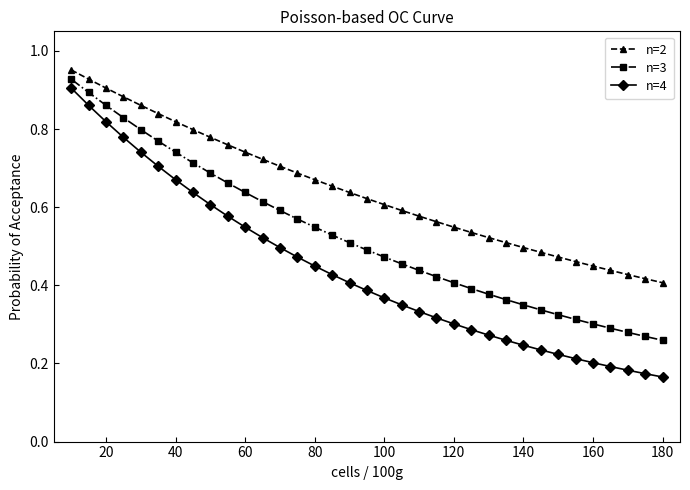

True or false: n=2 and n=3 intersect in this chart.

False